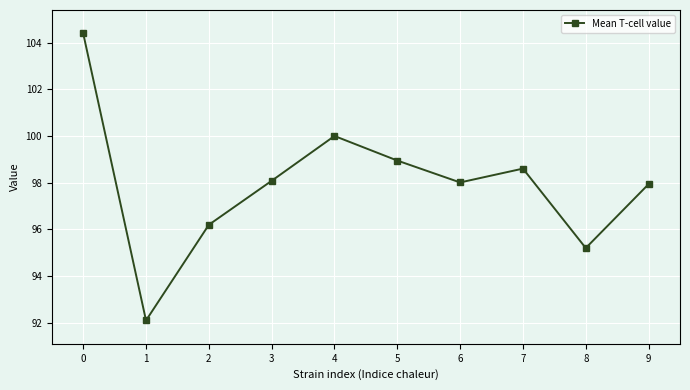

What value does the data have at 7?

98.6